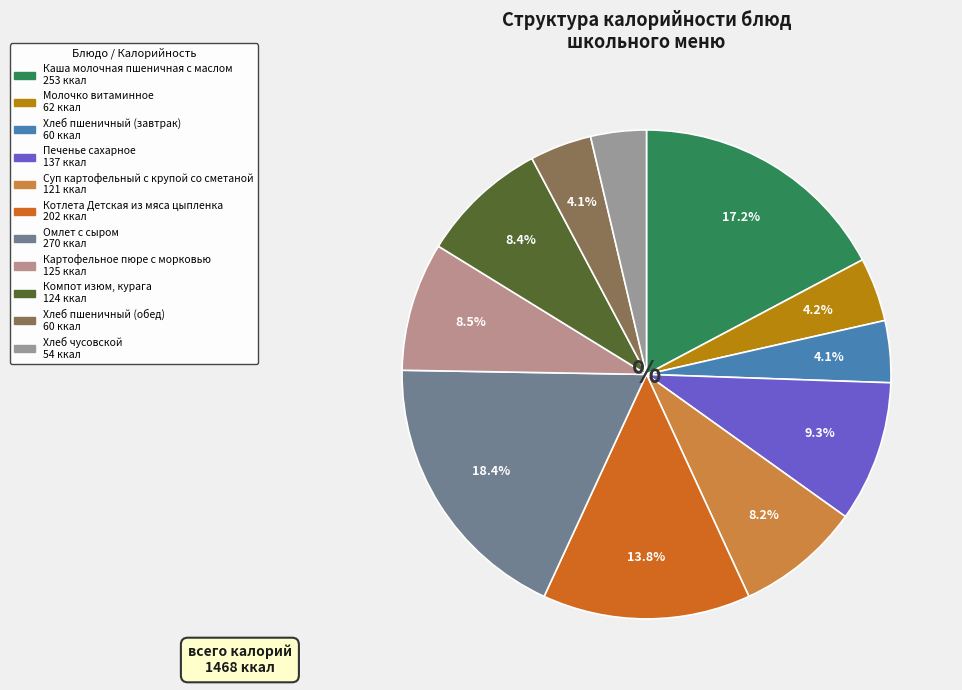

What percentage is the Омлет с сыром slice, to the nearest percent?

18%